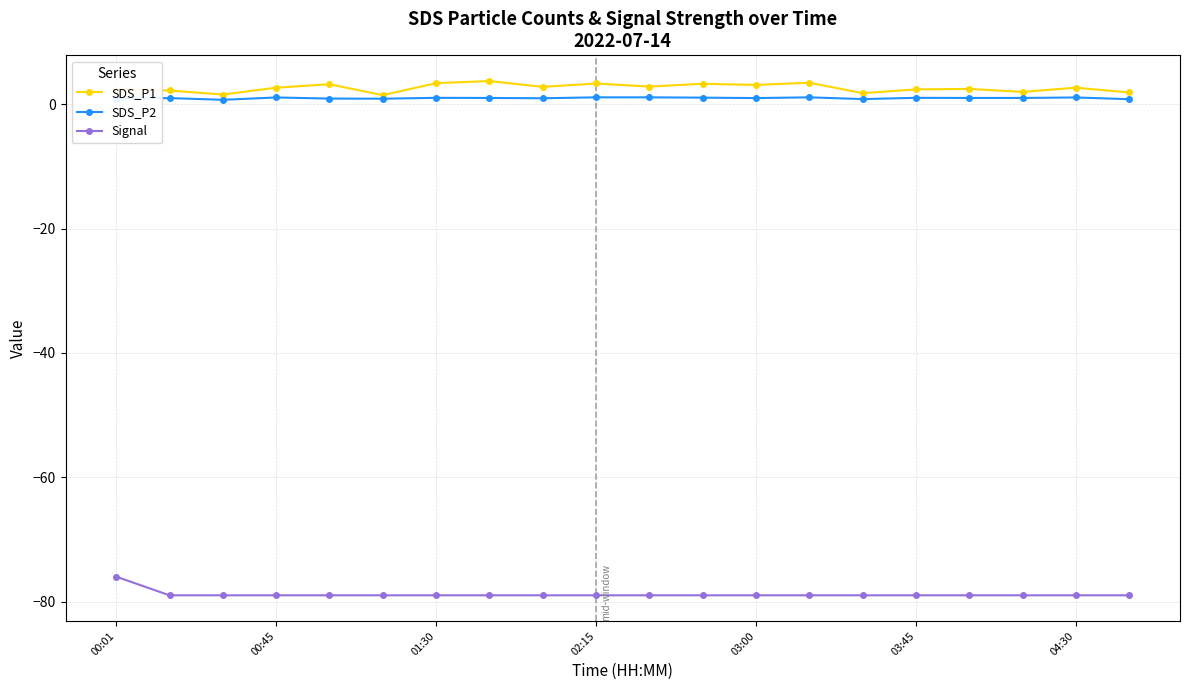

True or false: SDS_P2 has more than 0 interior local peaks.

True